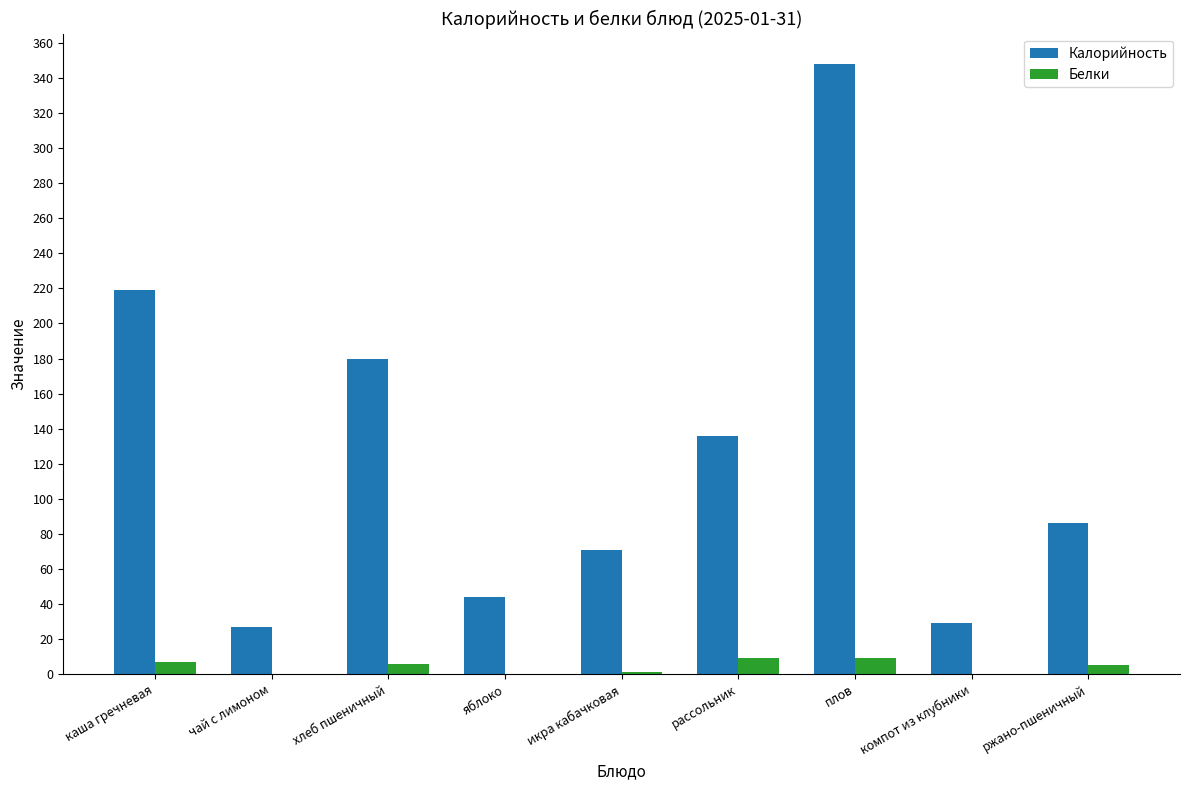

At which label is Калорийность closest to 187?

хлеб пшеничный